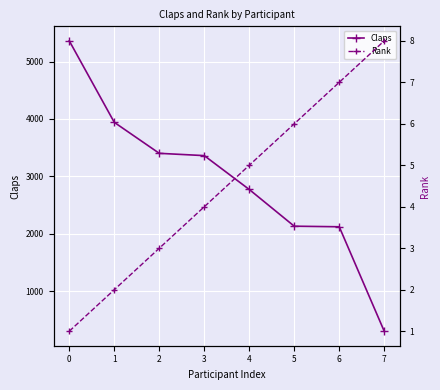

Reading right to left, what are all the values shown in this chart?

Claps: 300	2120	2130	2770	3360	3400	3940	5360
Rank: 8	7	6	5	4	3	2	1